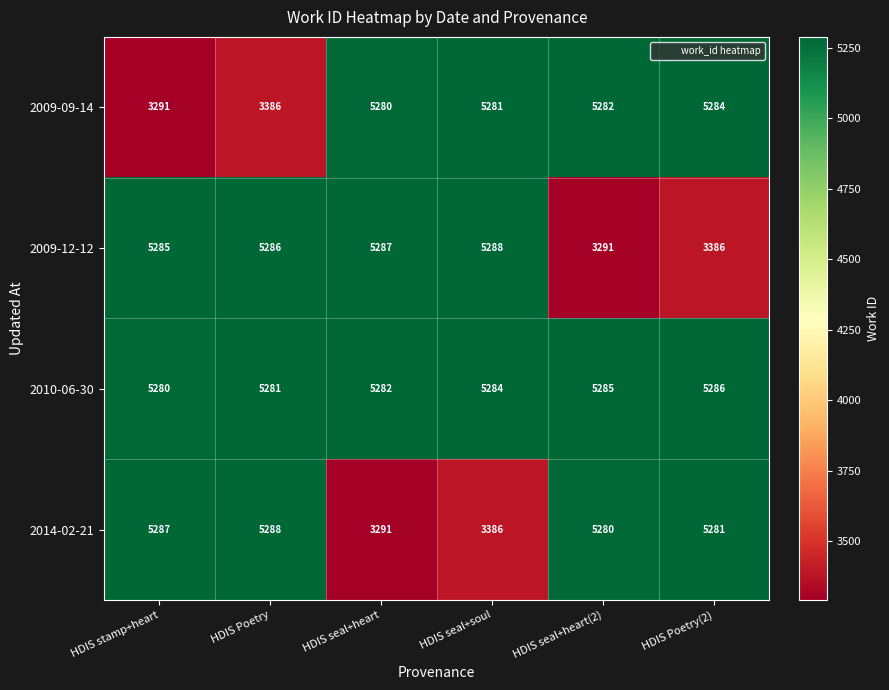

What is the difference between the 2014-02-21 values at HDIS stamp+heart and HDIS seal+heart(2)?

7